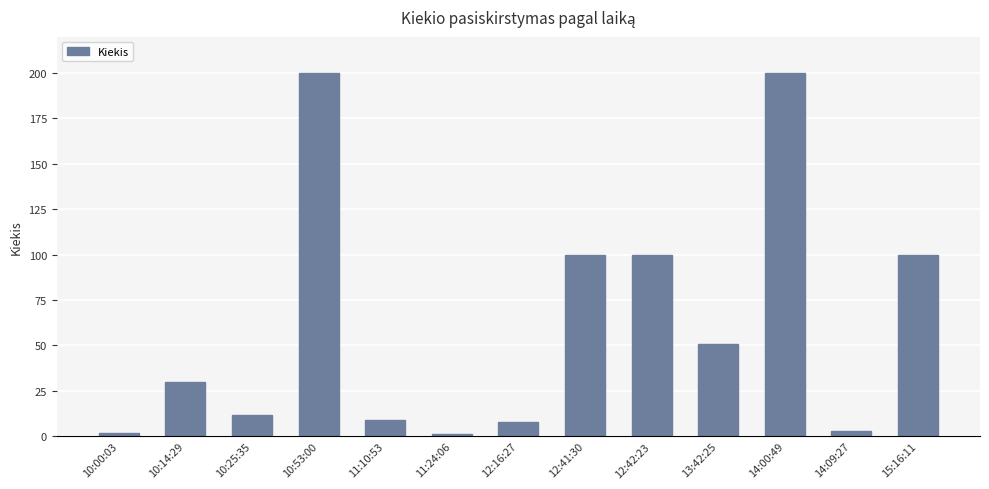

What value does the data have at 11:10:53?

9